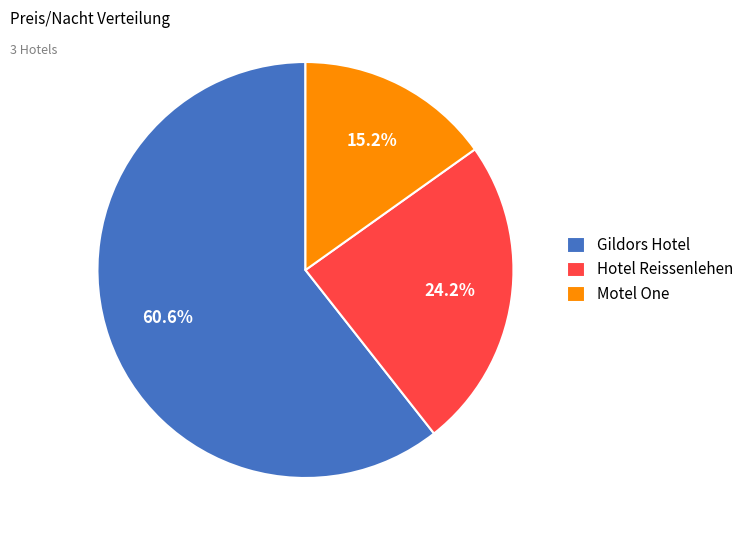

What percentage do Motel One and Hotel Reissenlehen together represent?

39.4%